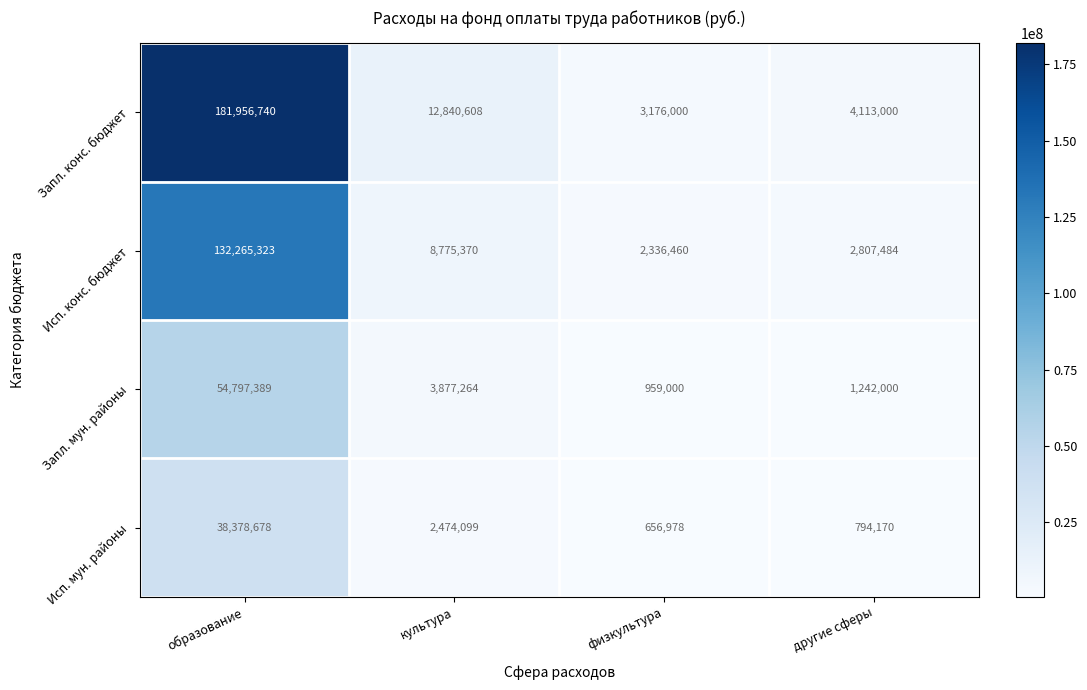

What is the spread (max minus min) of values at образование?

143578062